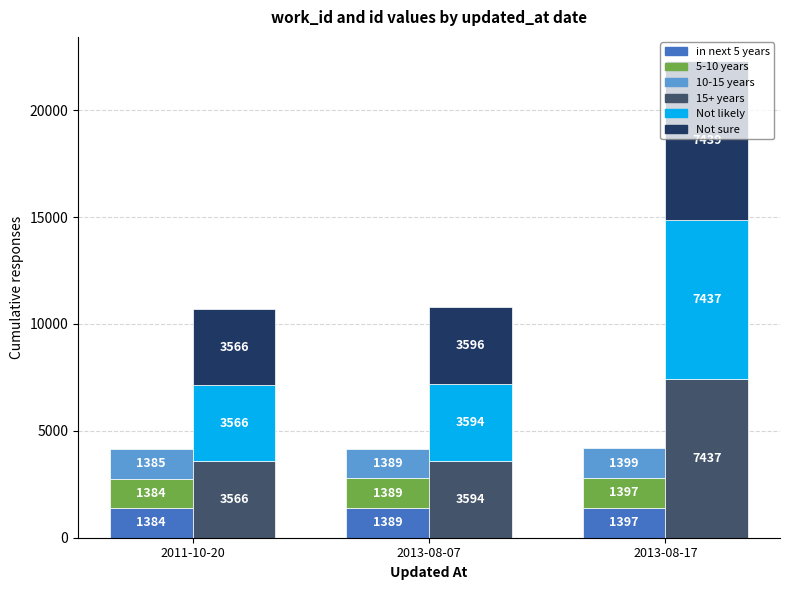

How many data points does each series have?

3